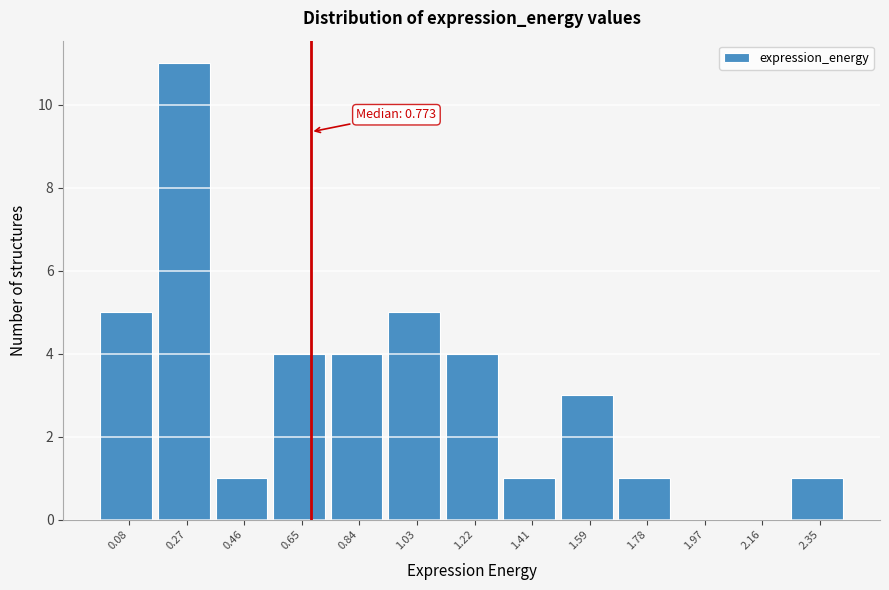

Reading right to left, list all the values displayed in this chart.

2.35=1	2.16=0	1.97=0	1.78=1	1.59=3	1.41=1	1.22=4	1.03=5	0.84=4	0.65=4	0.46=1	0.27=11	0.08=5